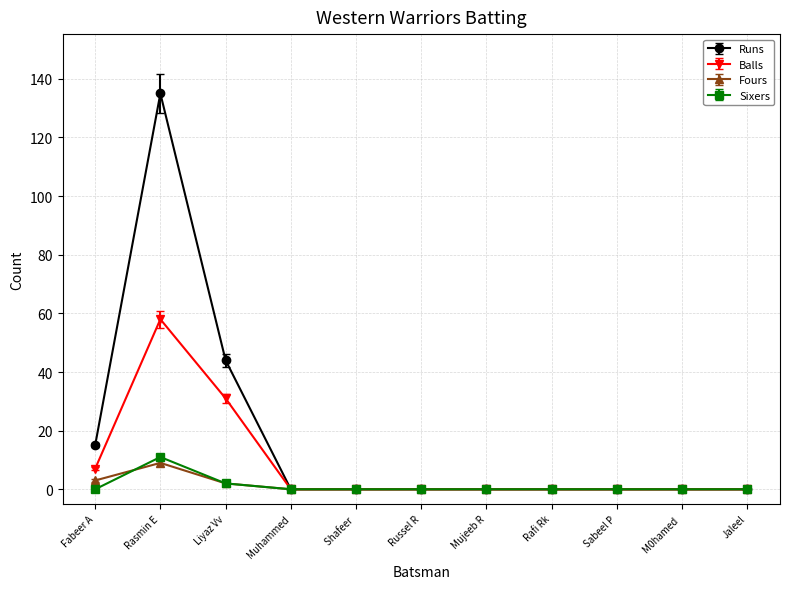

The value of Sixers at Shafeer  is 0. True or false?

True